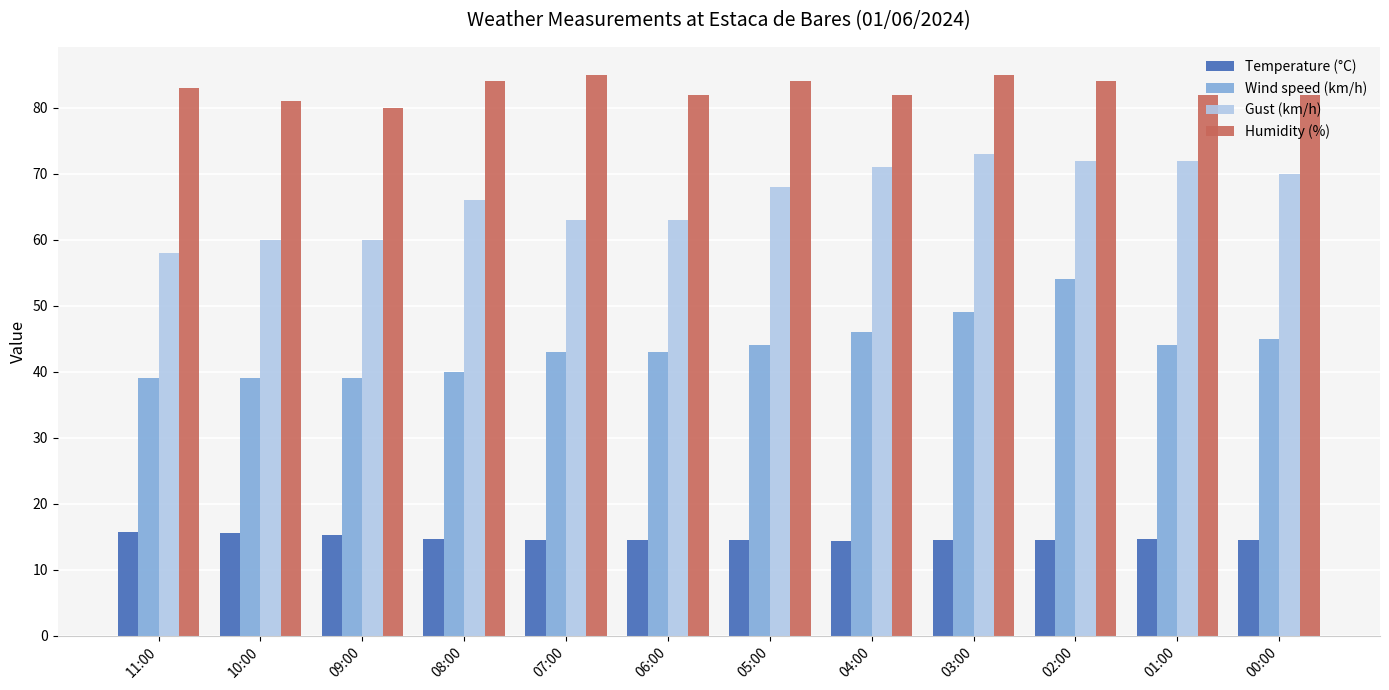

What are all the series names shown in the legend?

Temperature (°C), Wind speed (km/h), Gust (km/h), Humidity (%)